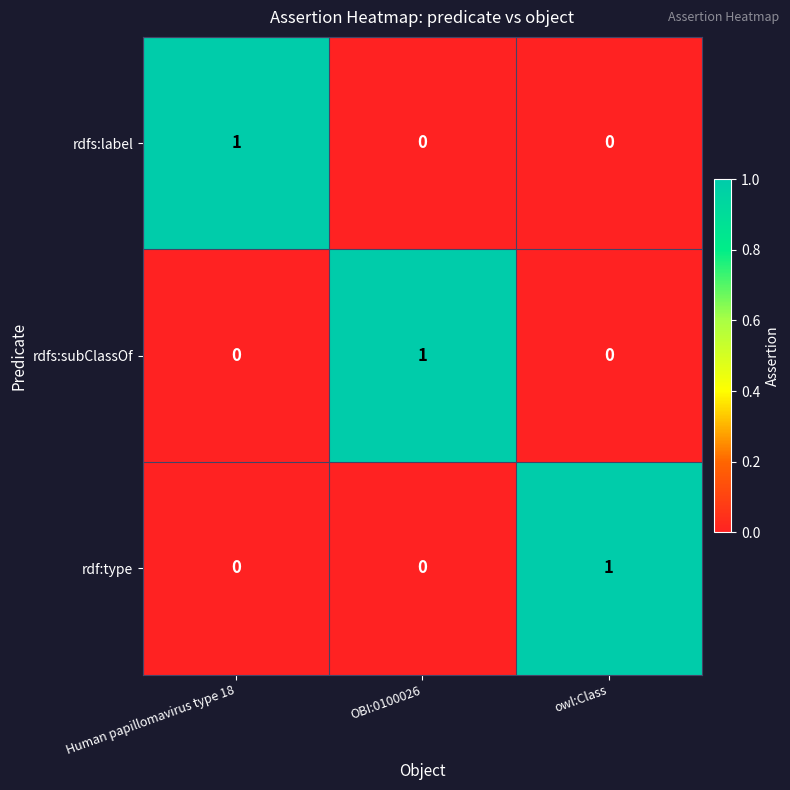

The value of rdfs:label at OBI:0100026 is -1. True or false?

False